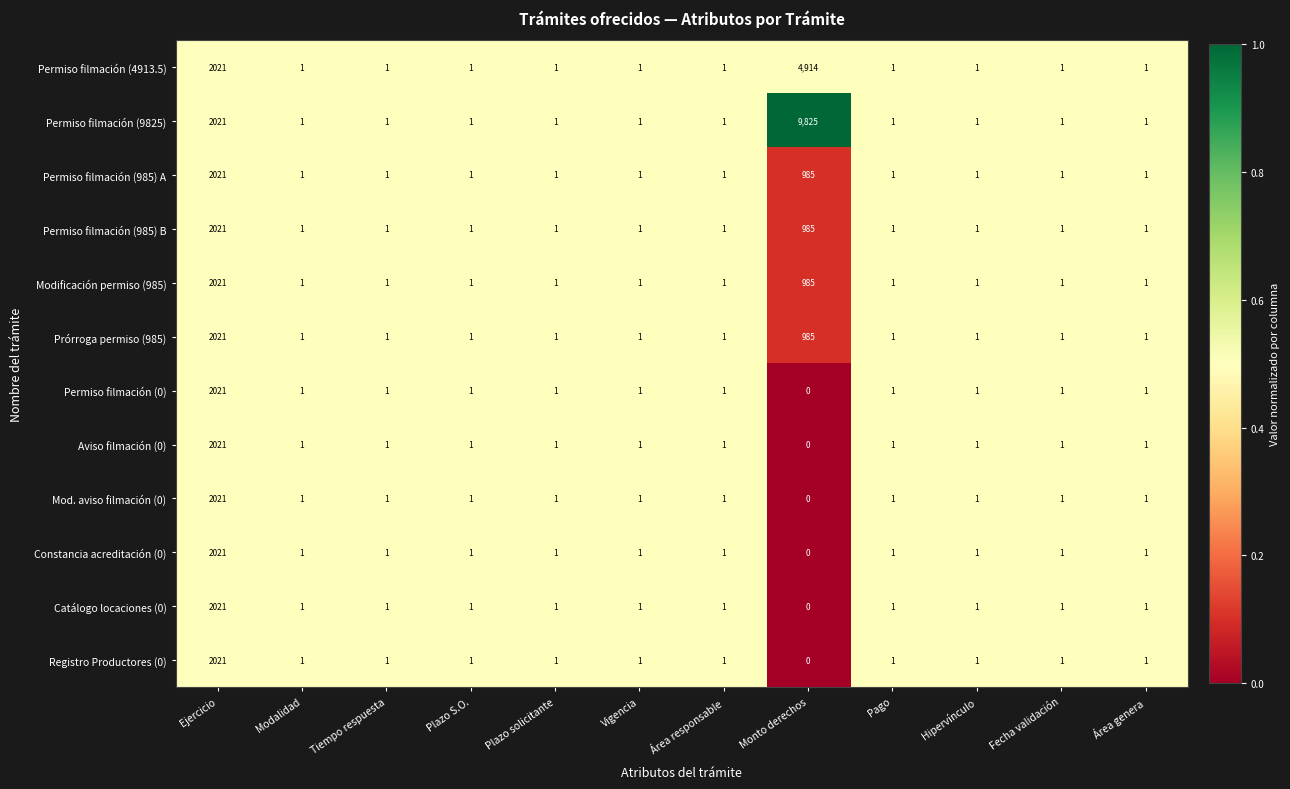

What is the average value of the Permiso filmación (4913.5) series?

579